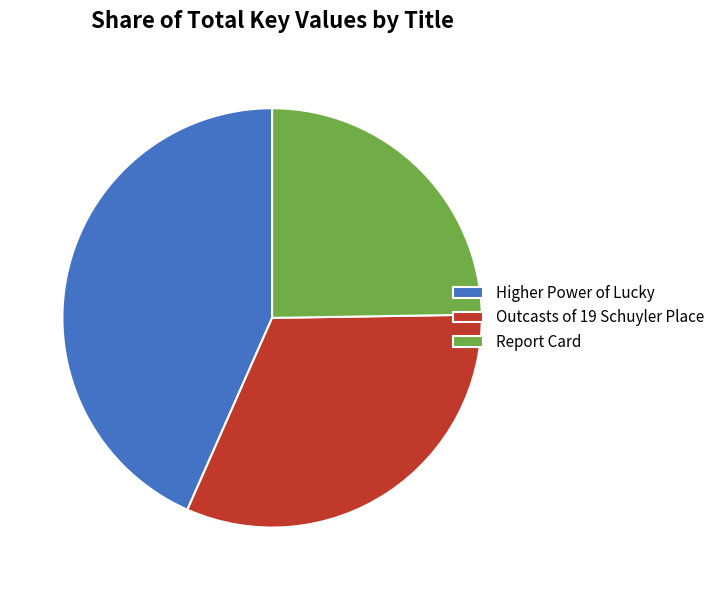

Rank the categories by value from highest to lowest.

Higher Power of Lucky, Outcasts of 19 Schuyler Place, Report Card